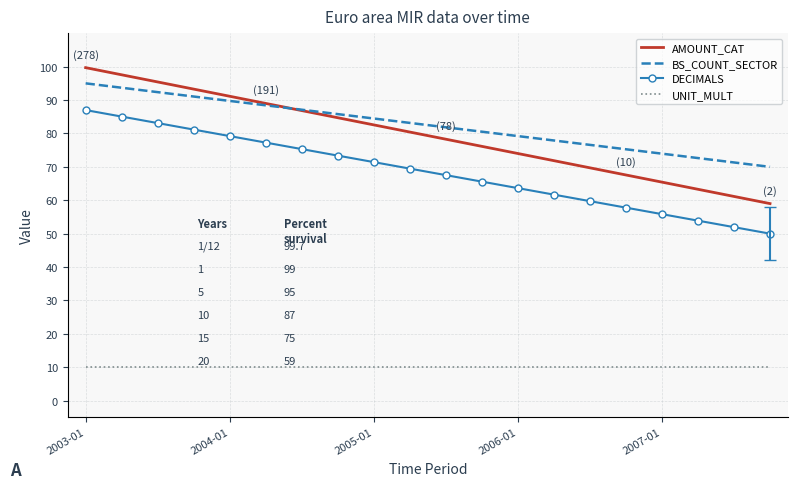

What is the lowest value of the AMOUNT_CAT series?

59.0